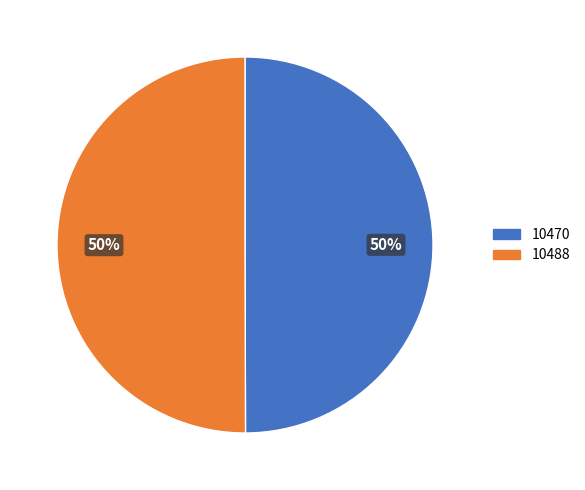

Do 10488 and 10470 together represent more than half of the pie?

Yes